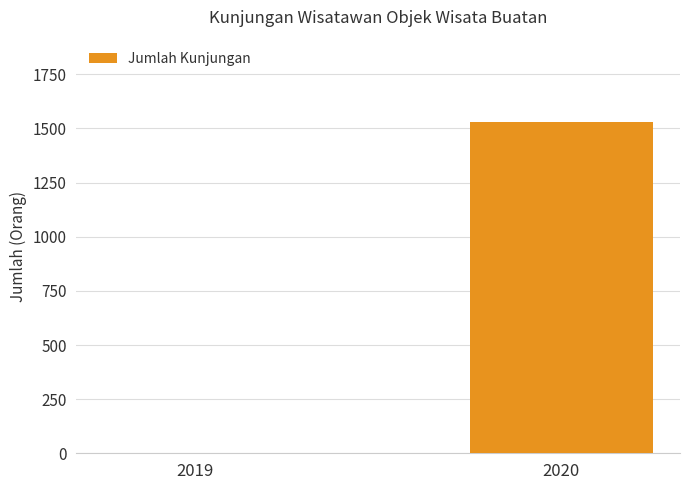

How many positive values are there?

1